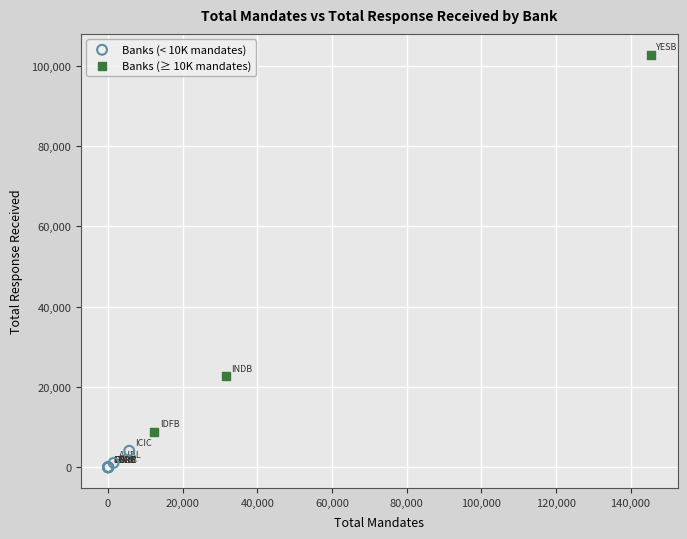

Which series contains the highest Y value?

Banks (≥ 10K mandates)